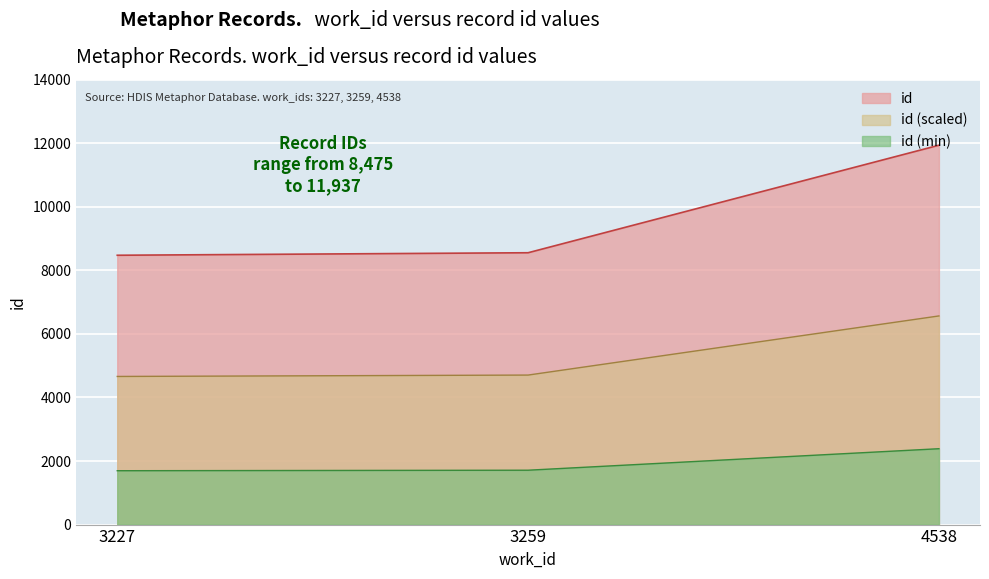

What is the change in value from 3259 to 4538?

+3383